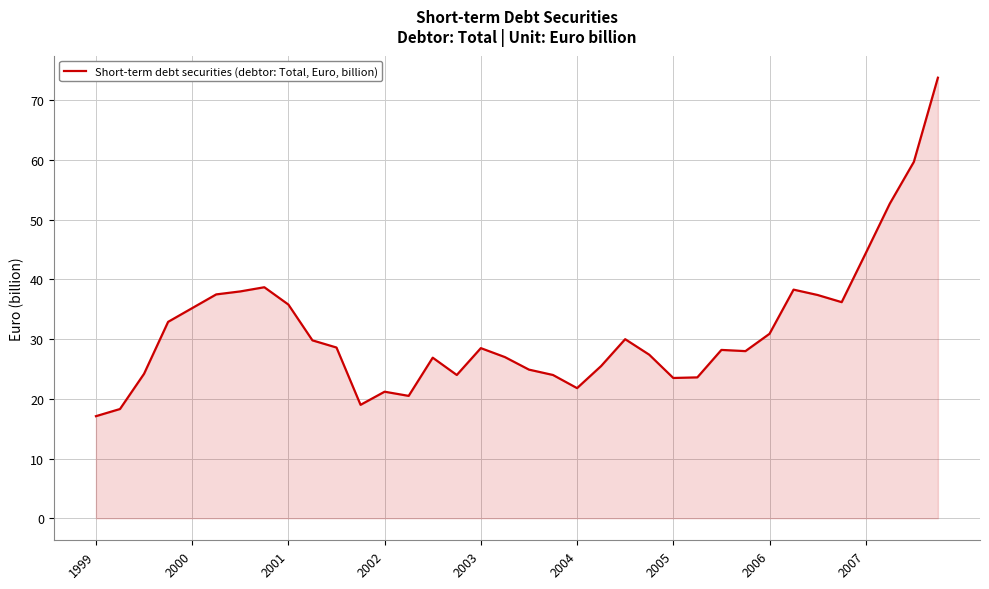

What is the greatest value displayed?

73.8